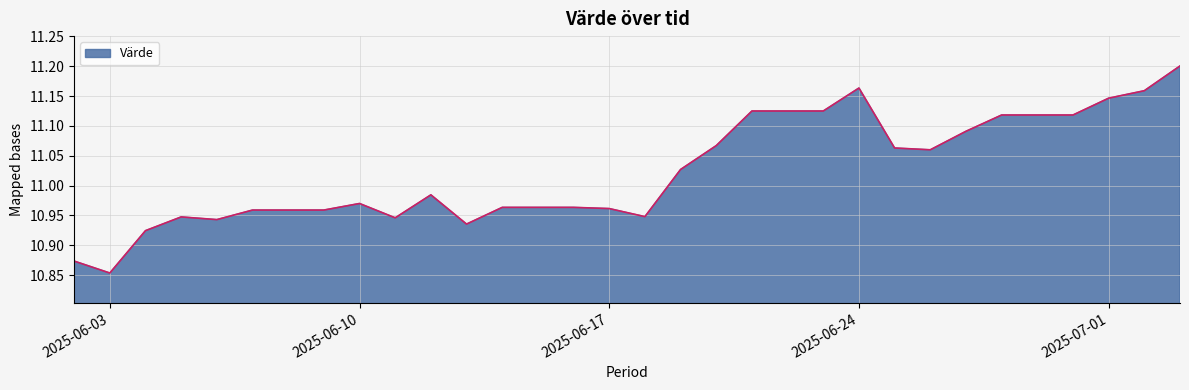

What is the difference between the maximum and minimum values?

0.3